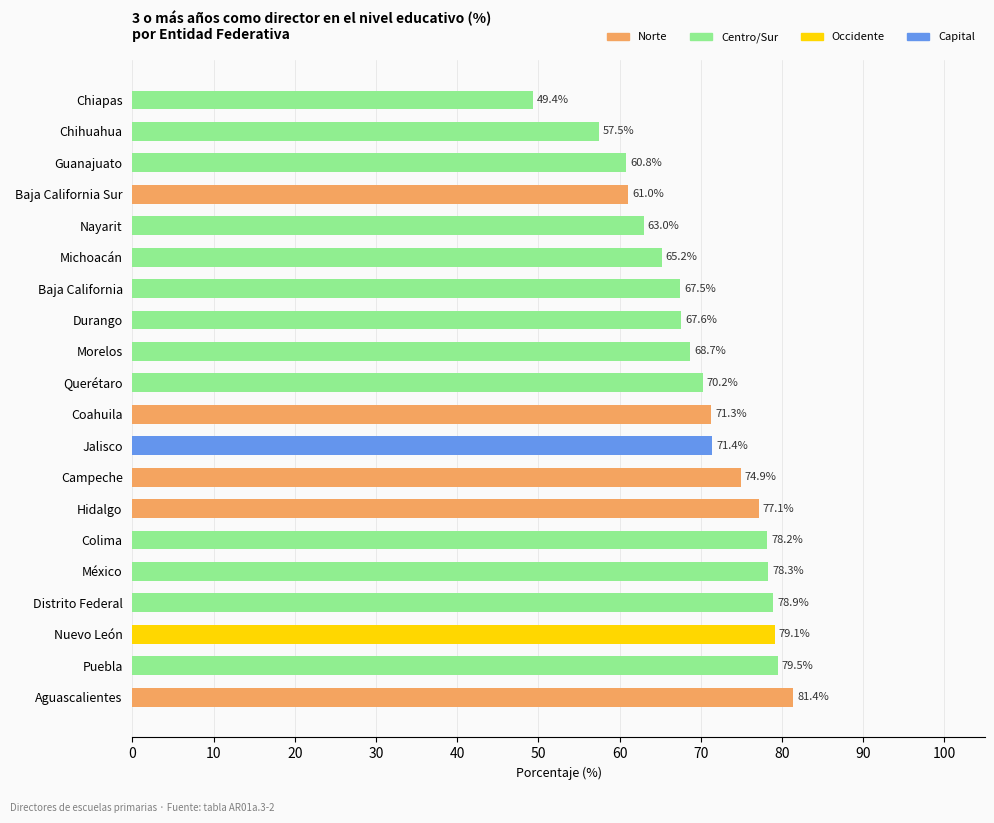

List the labels in order of value, smallest first.

Chiapas, Chihuahua, Guanajuato, Baja California Sur, Nayarit, Michoacán, Baja California, Durango, Morelos, Querétaro, Coahuila, Jalisco, Campeche, Hidalgo, Colima, México, Distrito Federal, Nuevo León, Puebla, Aguascalientes